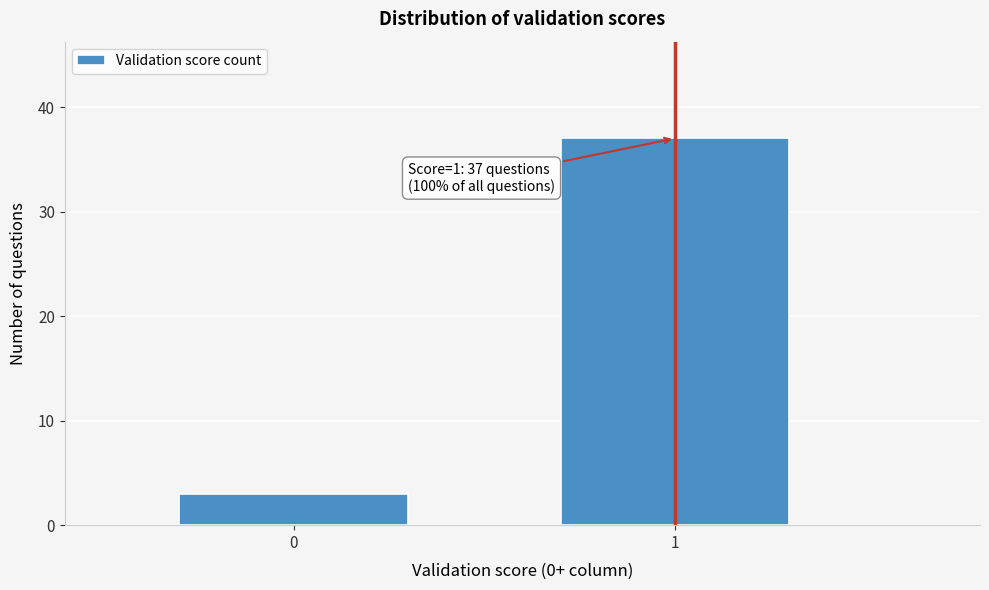

Reading left to right, extract all data points from this chart.

0=3	1=37